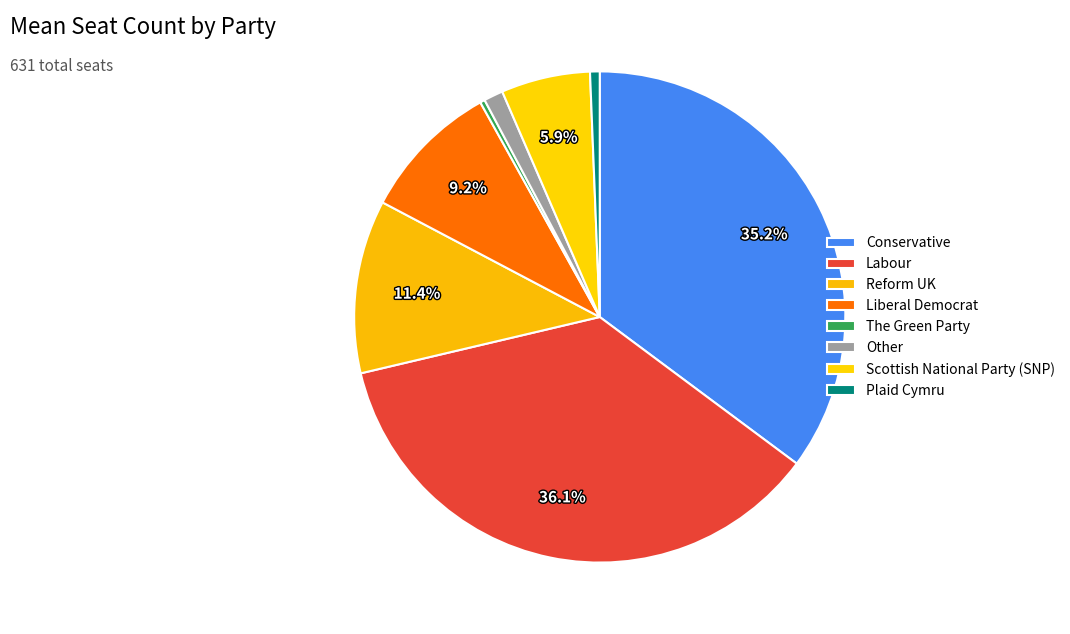

Rank the categories by value from highest to lowest.

Labour, Conservative, Reform UK, Liberal Democrat, Scottish National Party (SNP), Other, Plaid Cymru, The Green Party